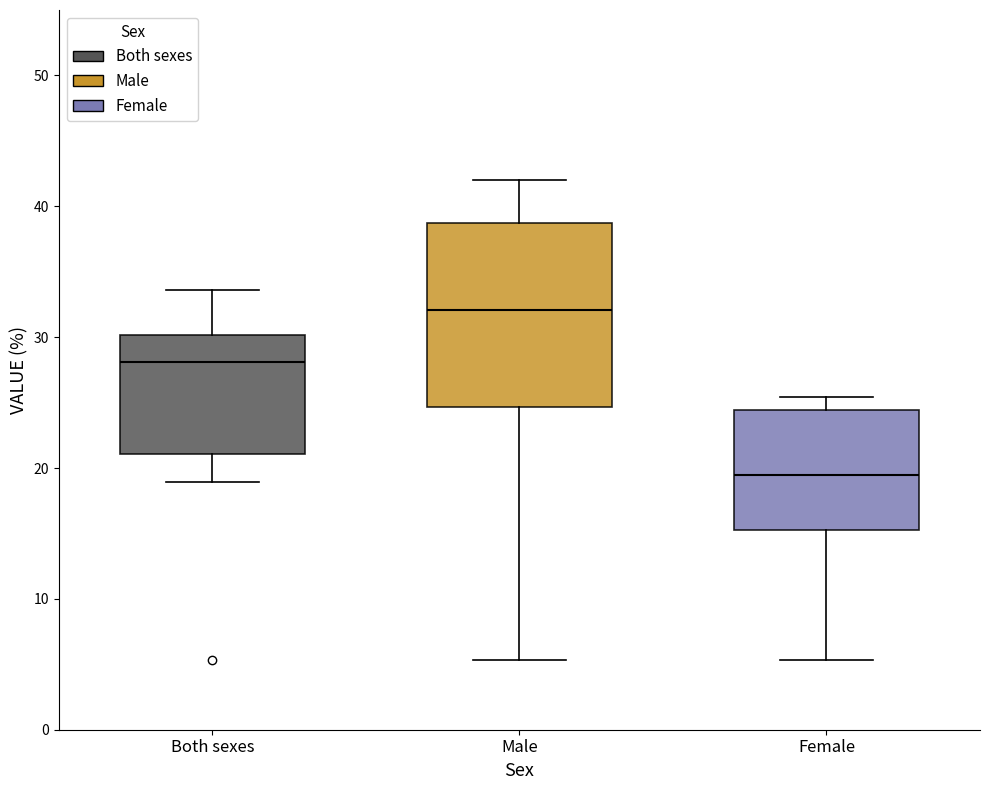

Where does the median line of the box for Both sexes sit on the y-axis? The values are not printed on the chart, so give them approximately, as read against the axis.

28